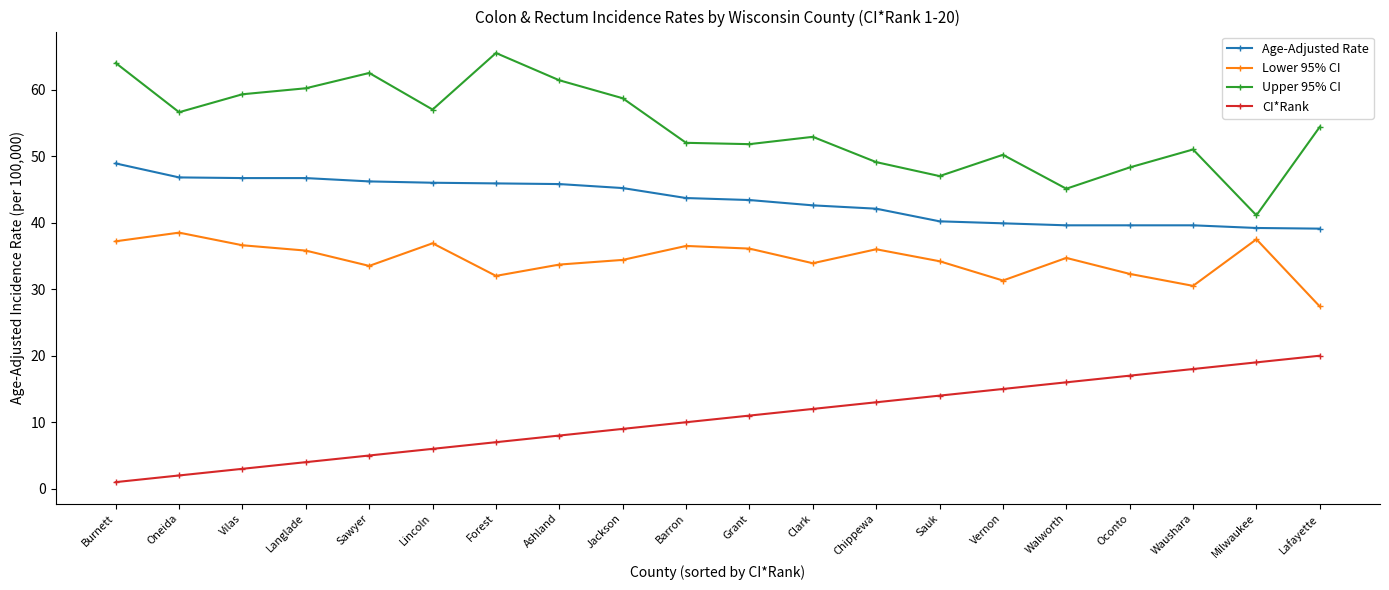

How many distinct data groups are displayed?

4